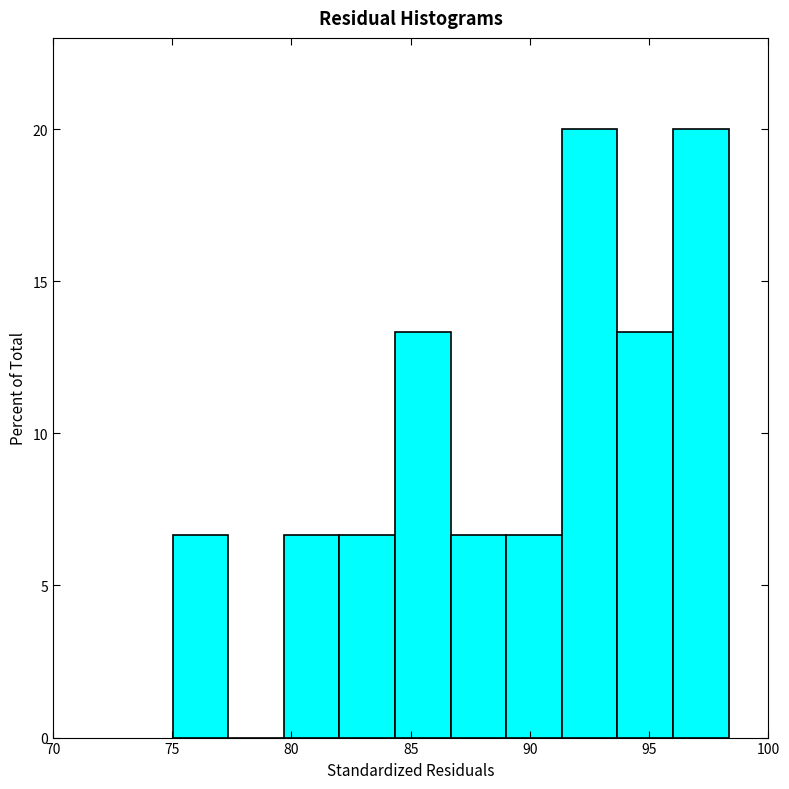

Reading left to right, list every bar in this chart as the range it spans on the x-axis followed by its height. Neither the bar edges nor the heights are printed on the chart, so give them approximately, as read against the axes.

75.0 to 77.5: 6.5
77.5 to 79.5: 0
79.5 to 82.0: 6.5
82.0 to 84.5: 6.5
84.5 to 86.5: 13.5
86.5 to 89.0: 6.5
89.0 to 91.5: 6.5
91.5 to 93.5: 20.0
93.5 to 96.0: 13.5
96.0 to 98.5: 20.0